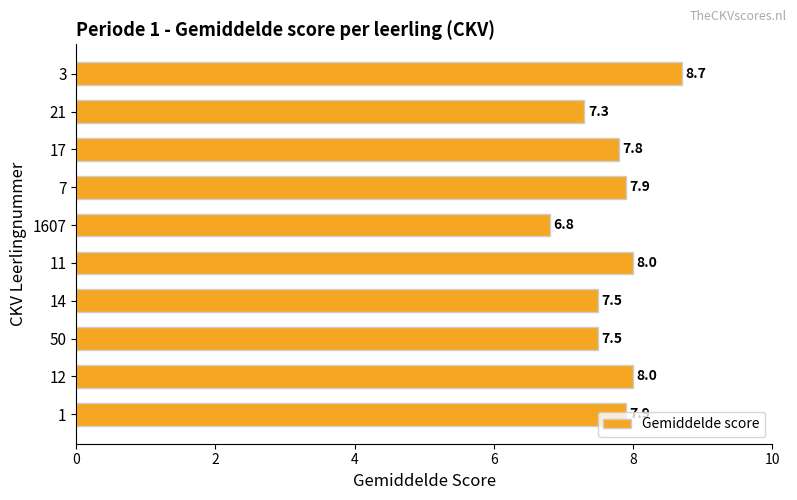

At which label is the value closest to 7?

1607